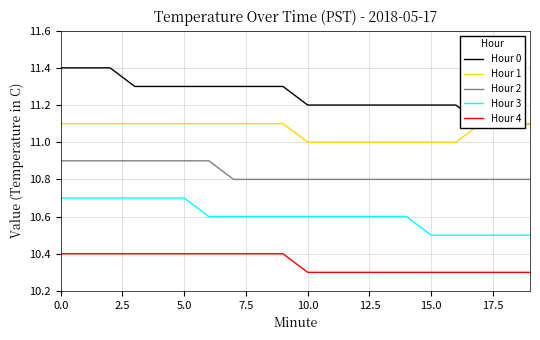

Which series has the largest total across all categories?

Hour 0